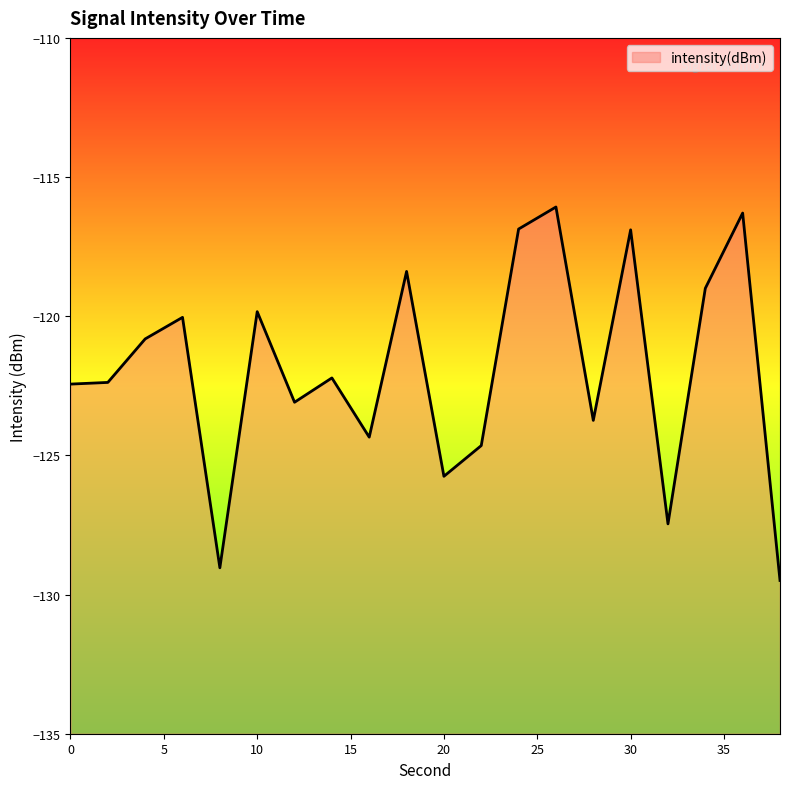

Reading left to right, list all the values displayed in this chart.

-122.4	-122.4	-120.8	-120.0	-129.0	-119.8	-123.1	-122.2	-124.3	-118.4	-125.8	-124.6	-116.9	-116.1	-123.7	-116.9	-127.5	-119.0	-116.3	-129.5